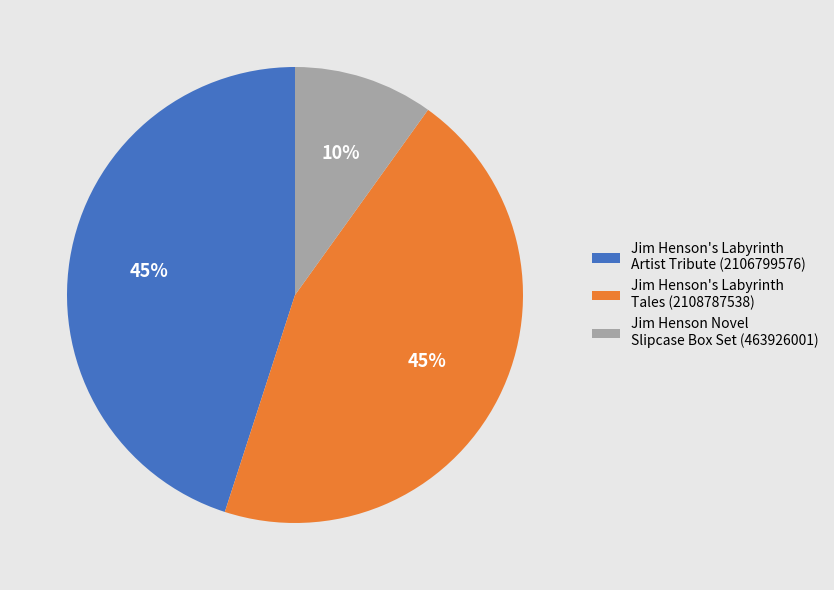

What percentage is the Jim Henson Novel Slipcase Box Set slice, to the nearest percent?

10%